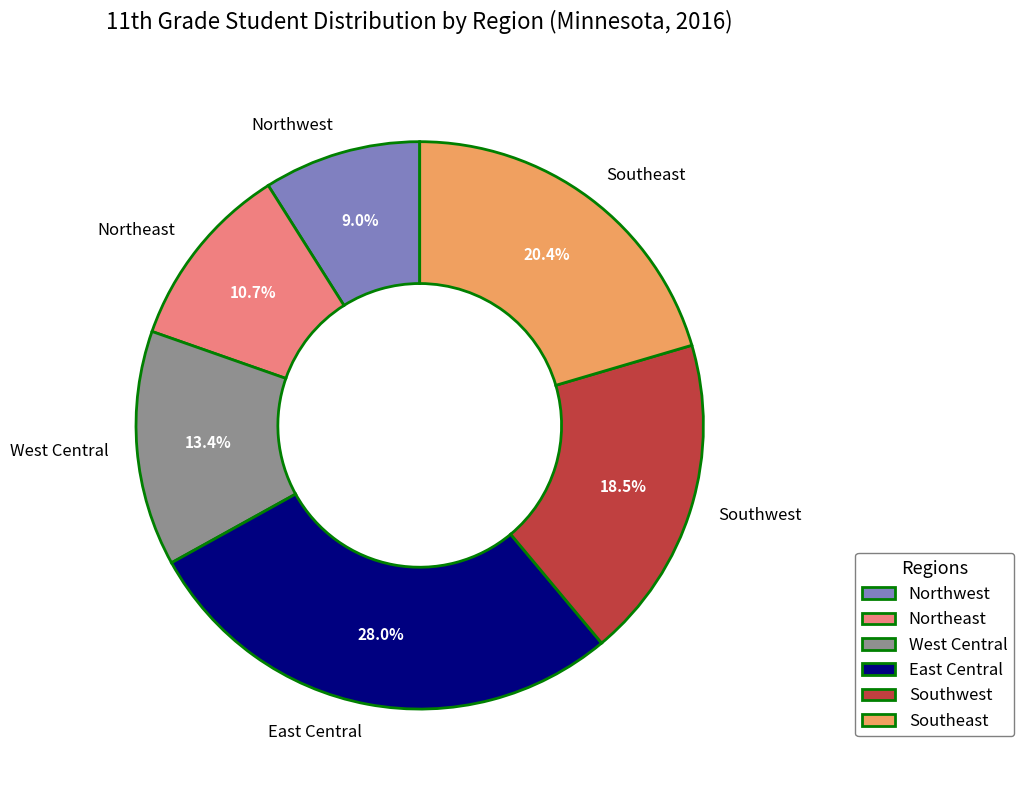

What is the total percentage of East Central and Southwest?

46.5%